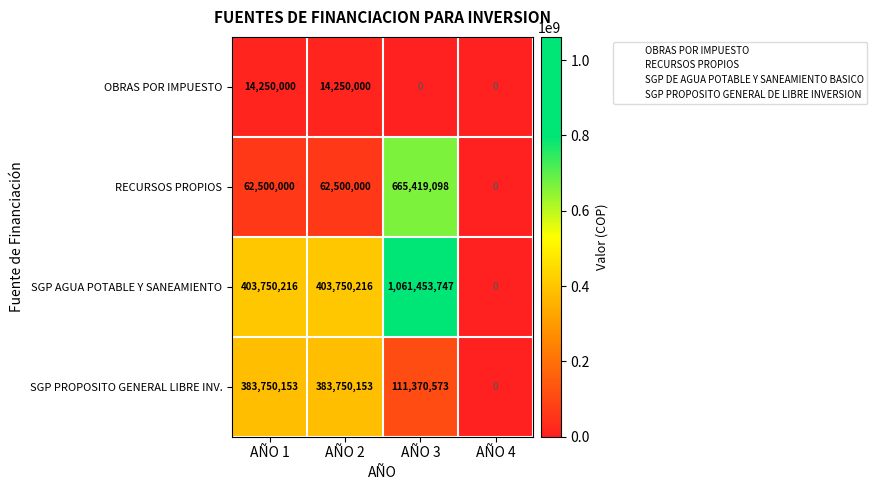

How many data points in SGP PROPOSITO GENERAL LIBRE INV. are less than 383750153?

2